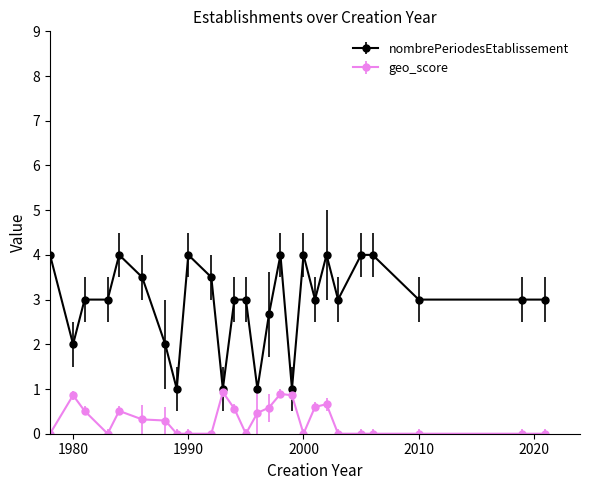

Rank the series by their maximum value, from lowest to highest.

geo_score, nombrePeriodesEtablissement